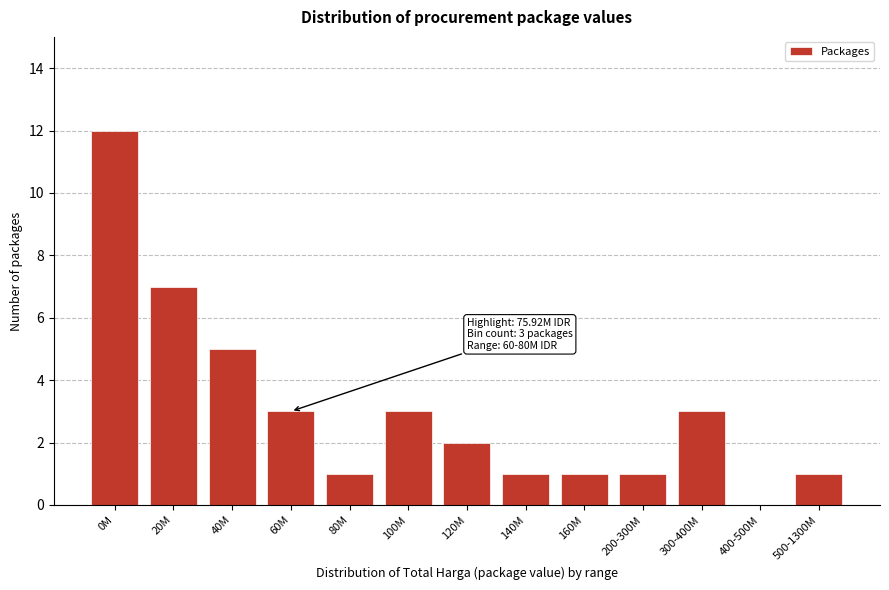

Reading right to left, list all the values displayed in this chart.

500-1300M=1	400-500M=0	300-400M=3	200-300M=1	160M=1	140M=1	120M=2	100M=3	80M=1	60M=3	40M=5	20M=7	0M=12